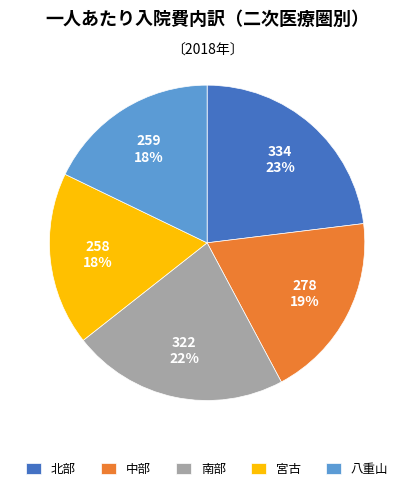

The 八重山 slice represents 13% of the pie. True or false?

False